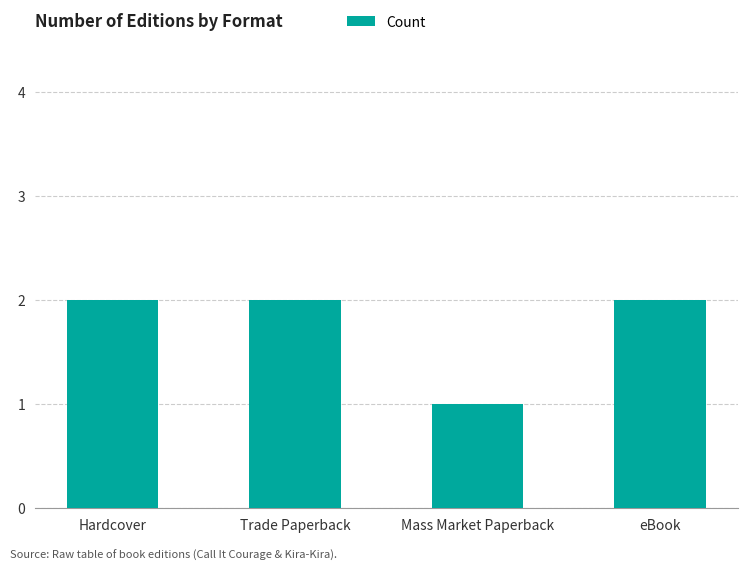

What is the change in value from Mass Market Paperback to eBook?

+1